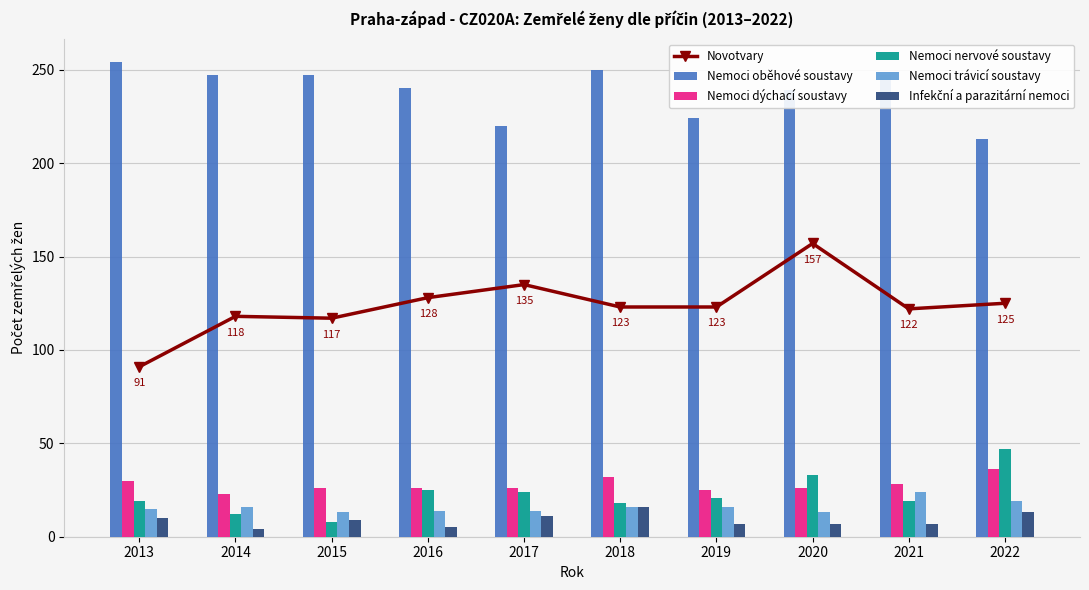

What is the spread (max minus min) of values at 2022?

200